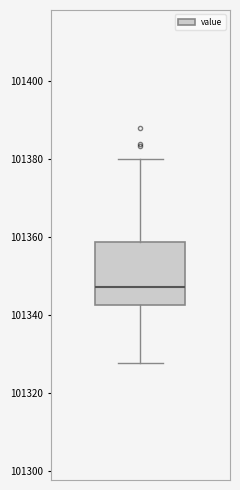

Transcribe this box plot: give where the median line is, the range the box spans, and where the two whiskers end, as read against the y-axis. The values are not printed on the chart, so give them approximately, as read against the axis.

median 101348, box 101342 to 101358, whiskers 101328 to 101380